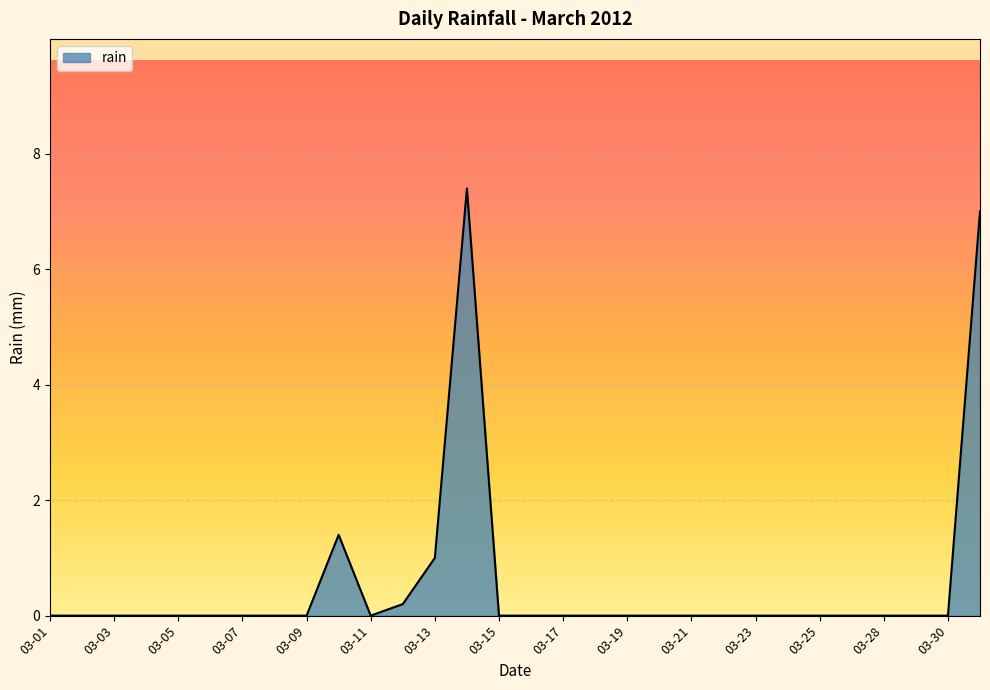

What is the greatest value displayed?

7.4